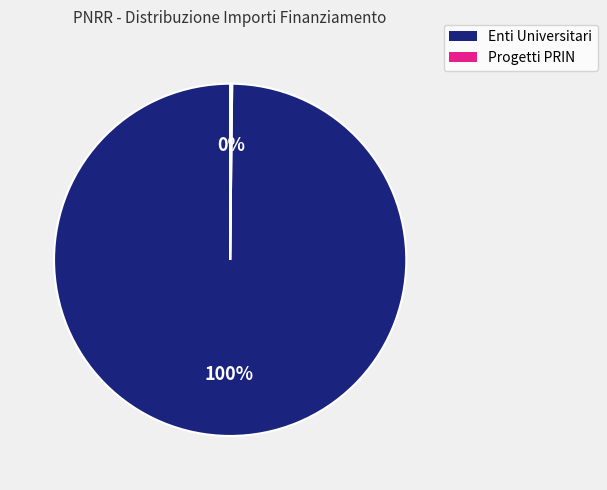

Does any single category account for the majority?

Yes